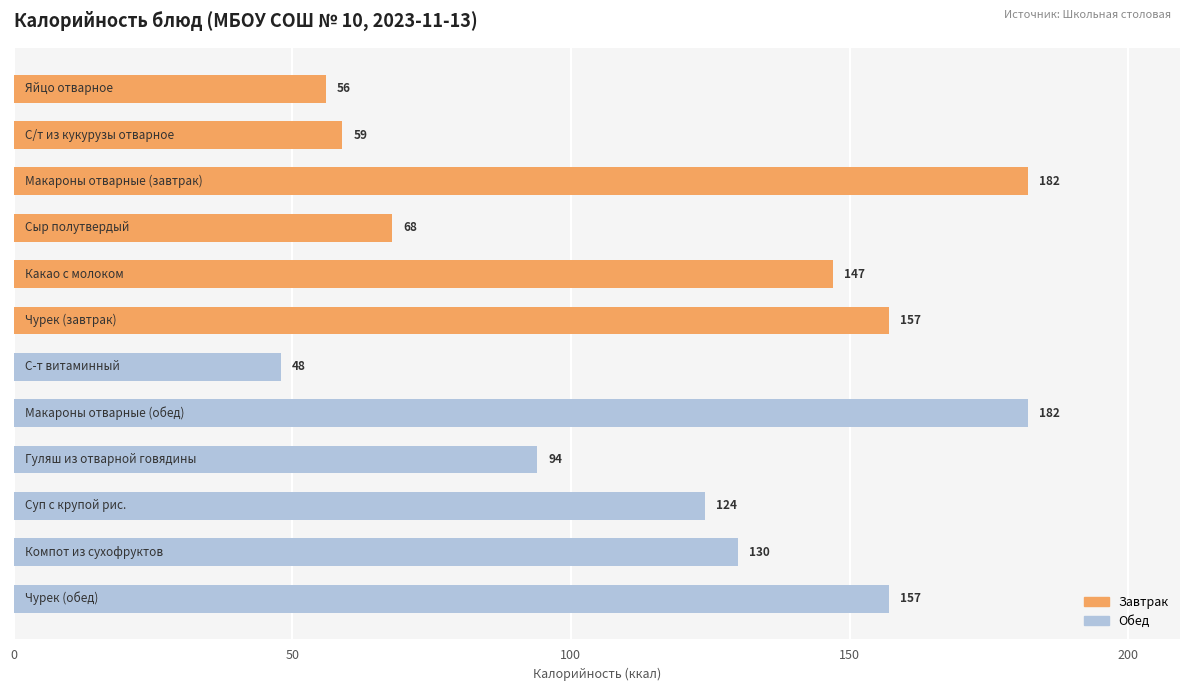

What is the average value?

117